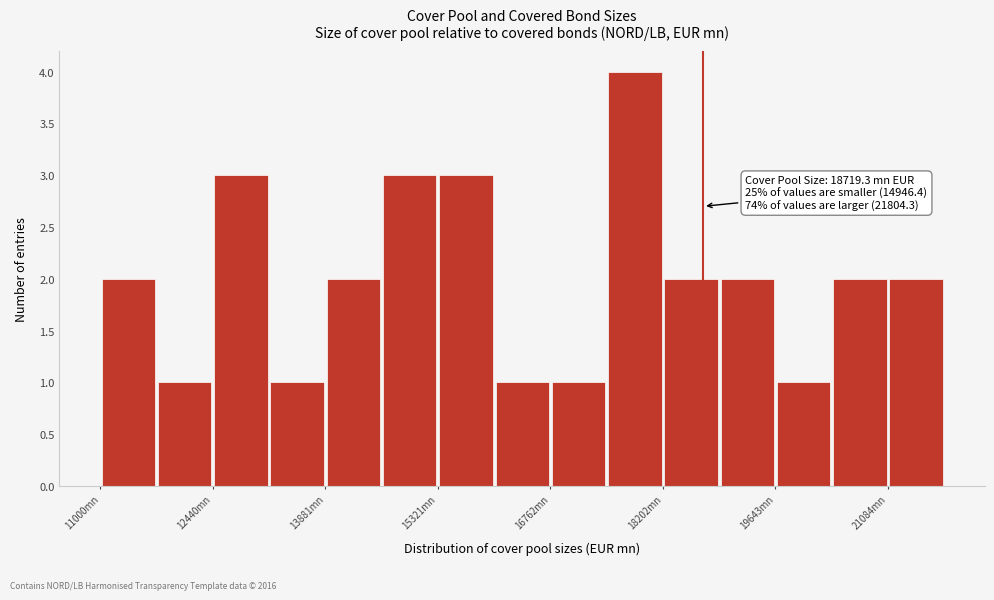

Read against the x-axis, roughly where is the centre of the tallest bar?

17800